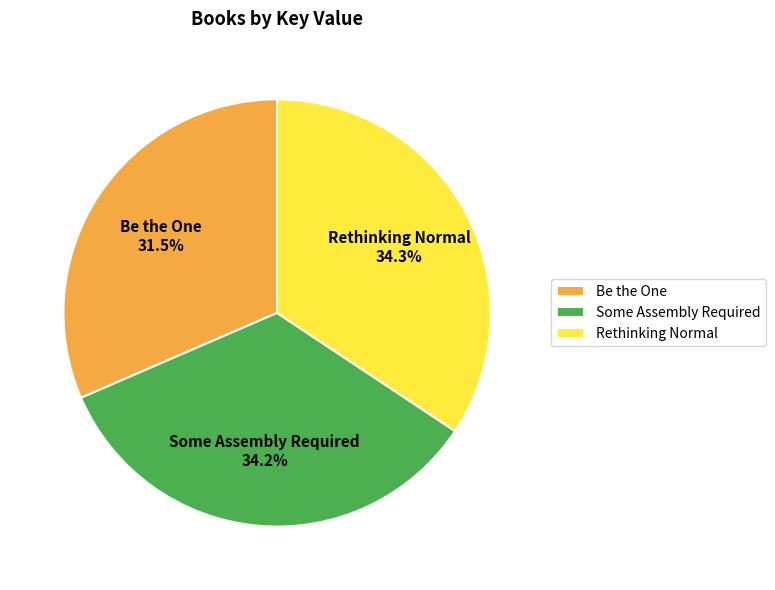

How many slices are in this pie chart?

3